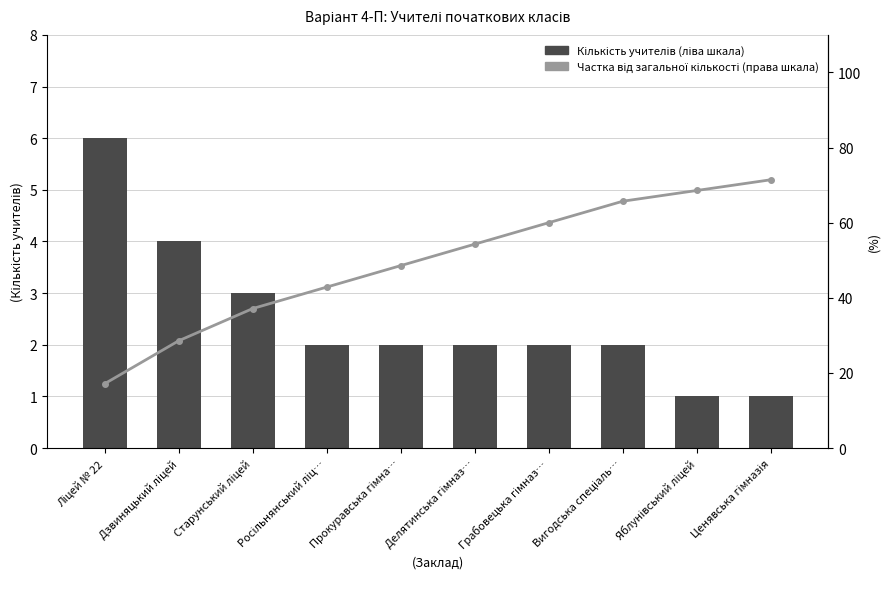

List the labels in order of Частка від загальної кількості (права шкала) value, largest first.

Ценявська гімназія, Яблунівський ліцей, Вигодська спеціаль…, Грабовецька гімназ…, Делятинська гімназ…, Прокуравська гімна…, Росільнянський ліц…, Старунський ліцей, Дзвиняцький ліцей, Ліцей № 22